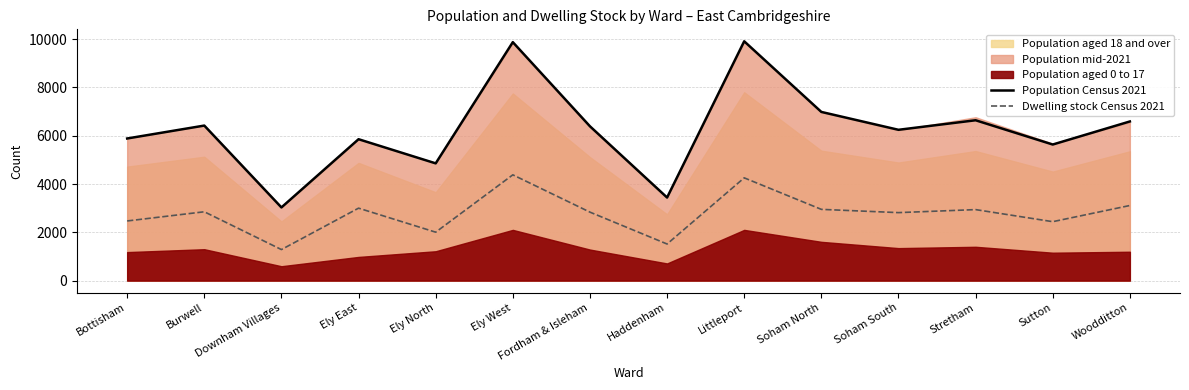

What is the sum of all Population Census 2021 values?

87755